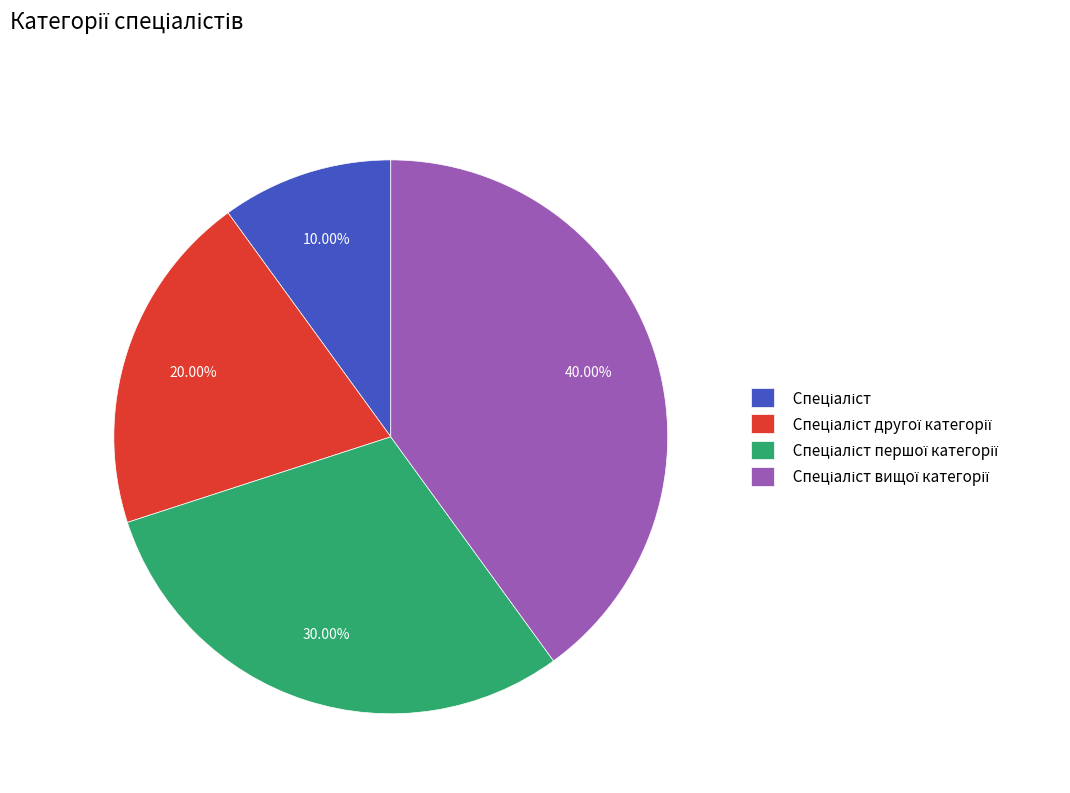

Does any single category account for the majority?

No